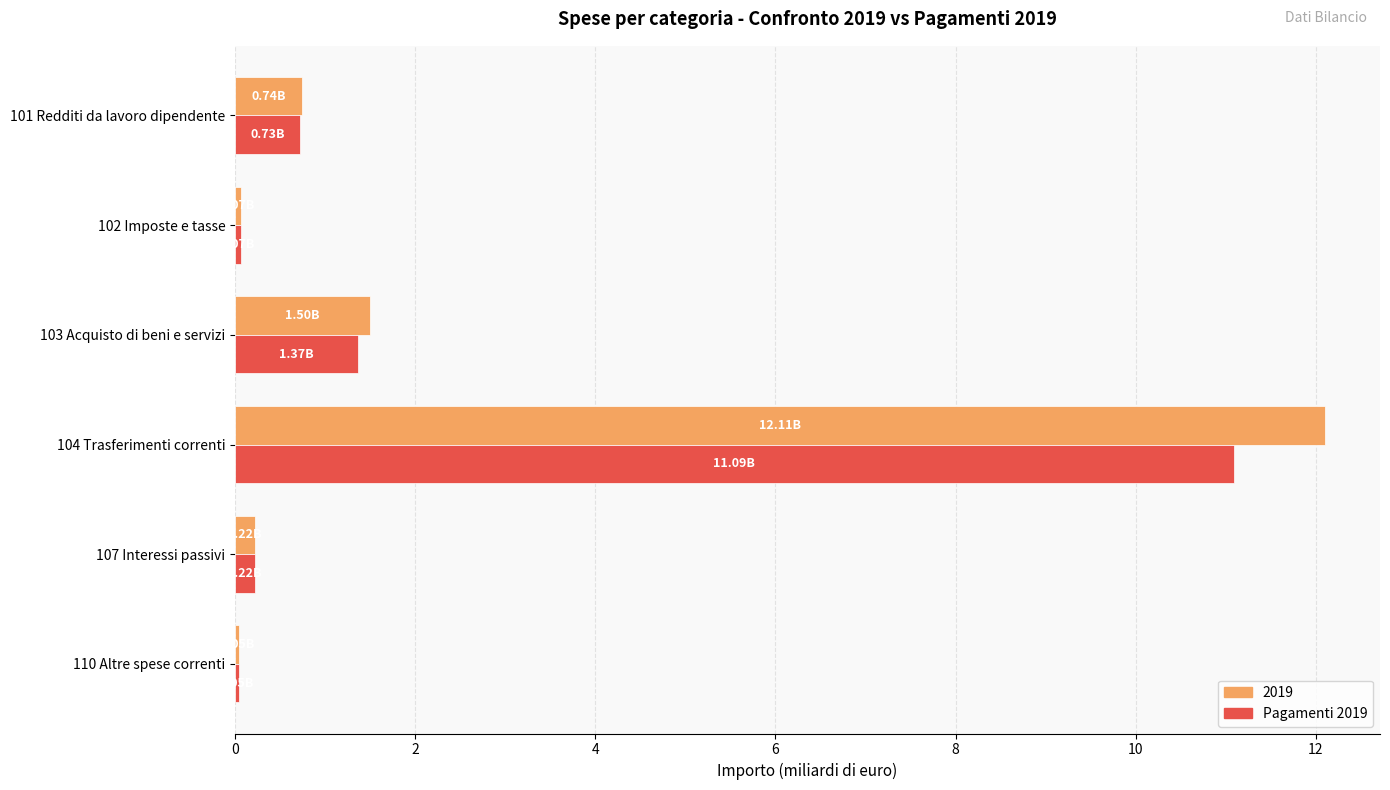

What is the difference between the second highest and second lowest values in the 2019 series?

1.4